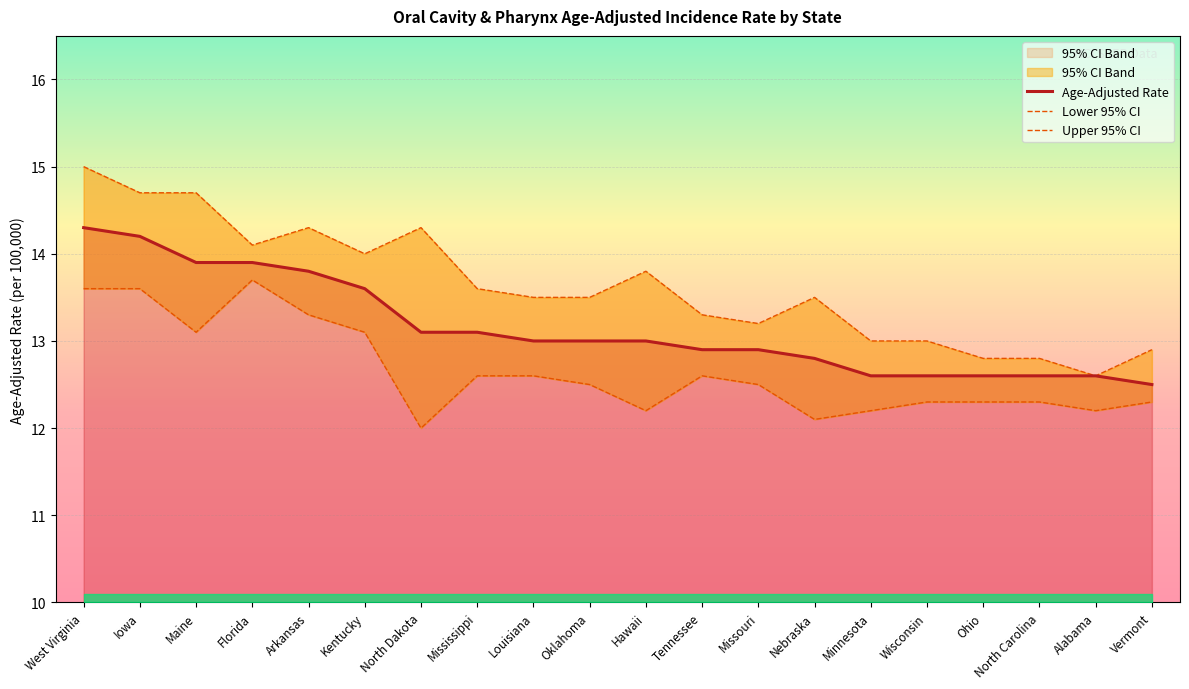

What is the greatest value displayed?

15.0